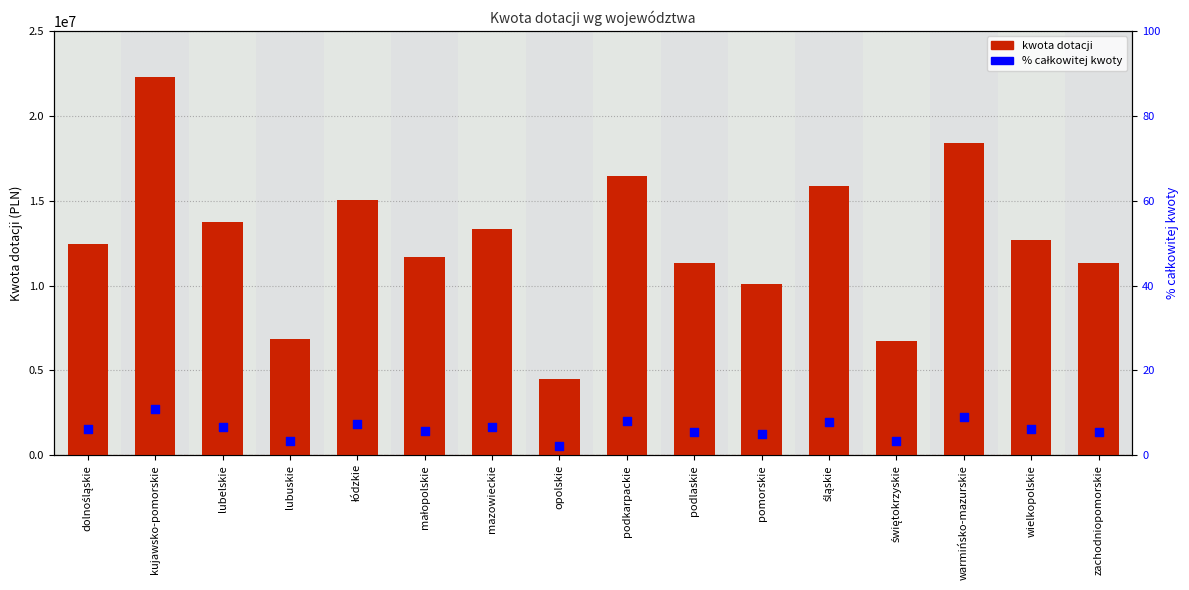

What is the total value across all series at kujawsko-pomorskie?

22283663.0